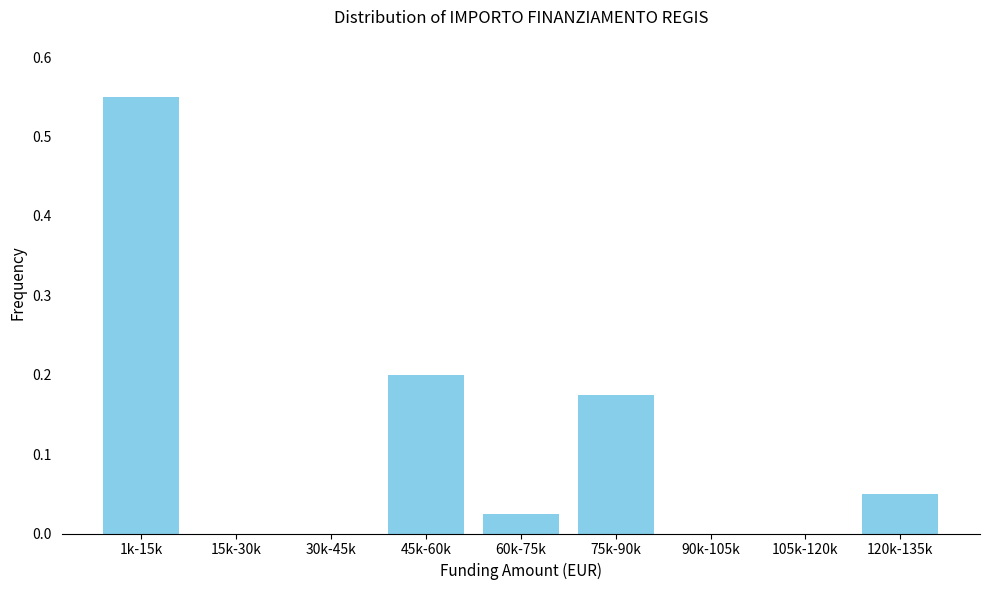

True or false: the data shows 0.1 at 75k-90k.

False